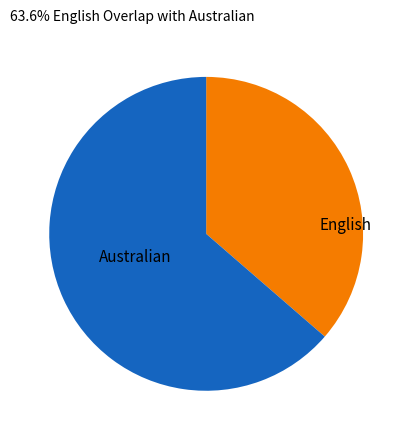

To the nearest percent, what is the combined percentage of Australian and English?

100%